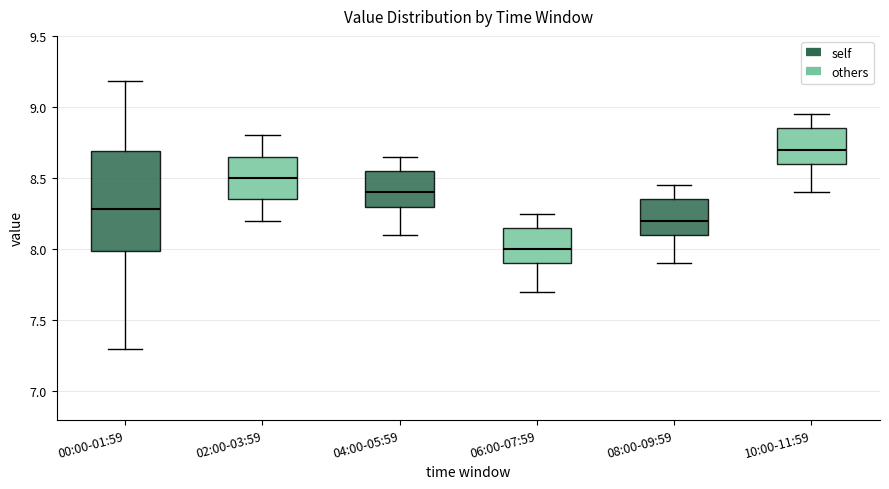

Where does the lower whisker of the box for 08:00-09:59 end on the y-axis? The values are not printed on the chart, so give them approximately, as read against the axis.

7.90